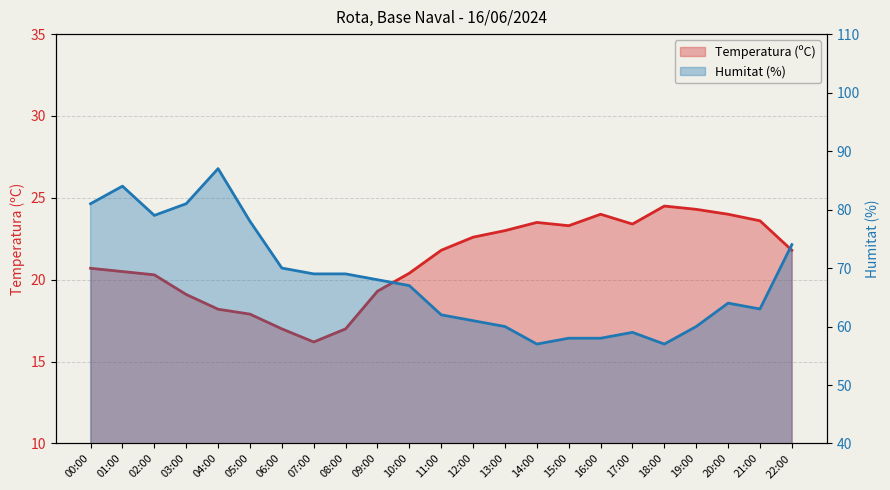

At which category is the sum across all series the highest?

04:00